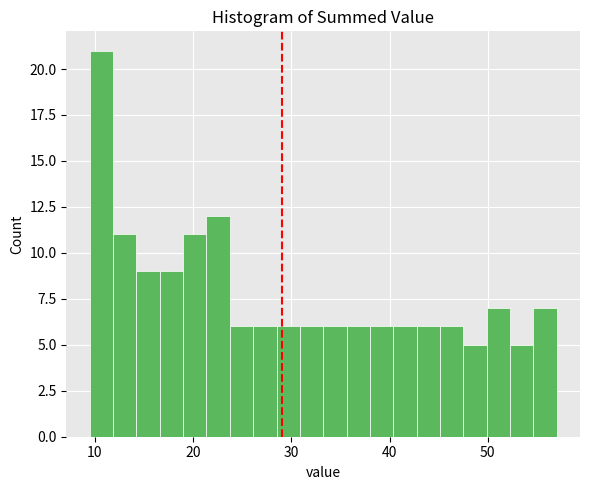

Read against the x-axis, roughly where is the centre of the tallest bar?

11